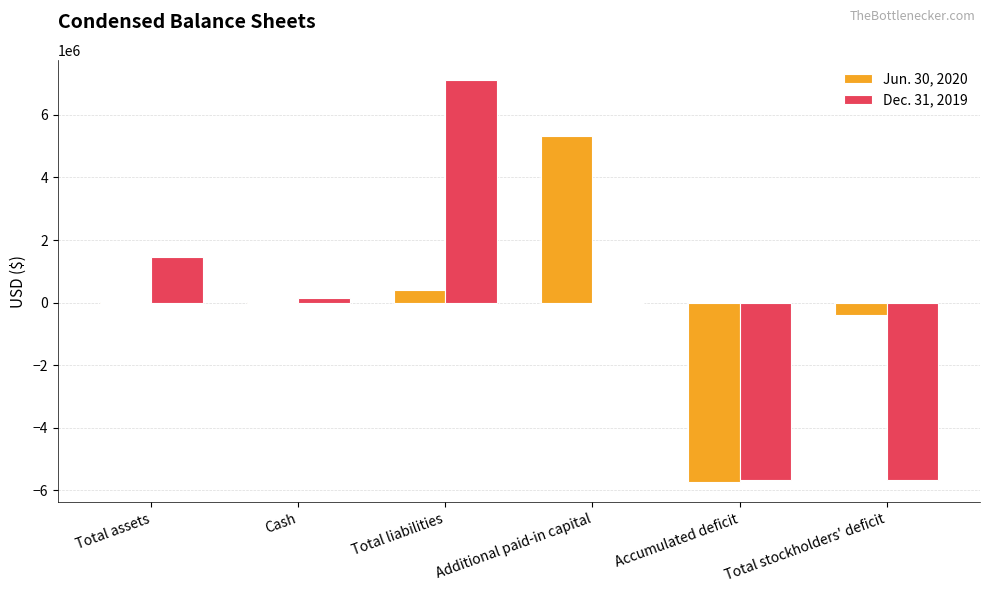

Is it true that Dec. 31, 2019 equals 2441843 at Total liabilities?

False